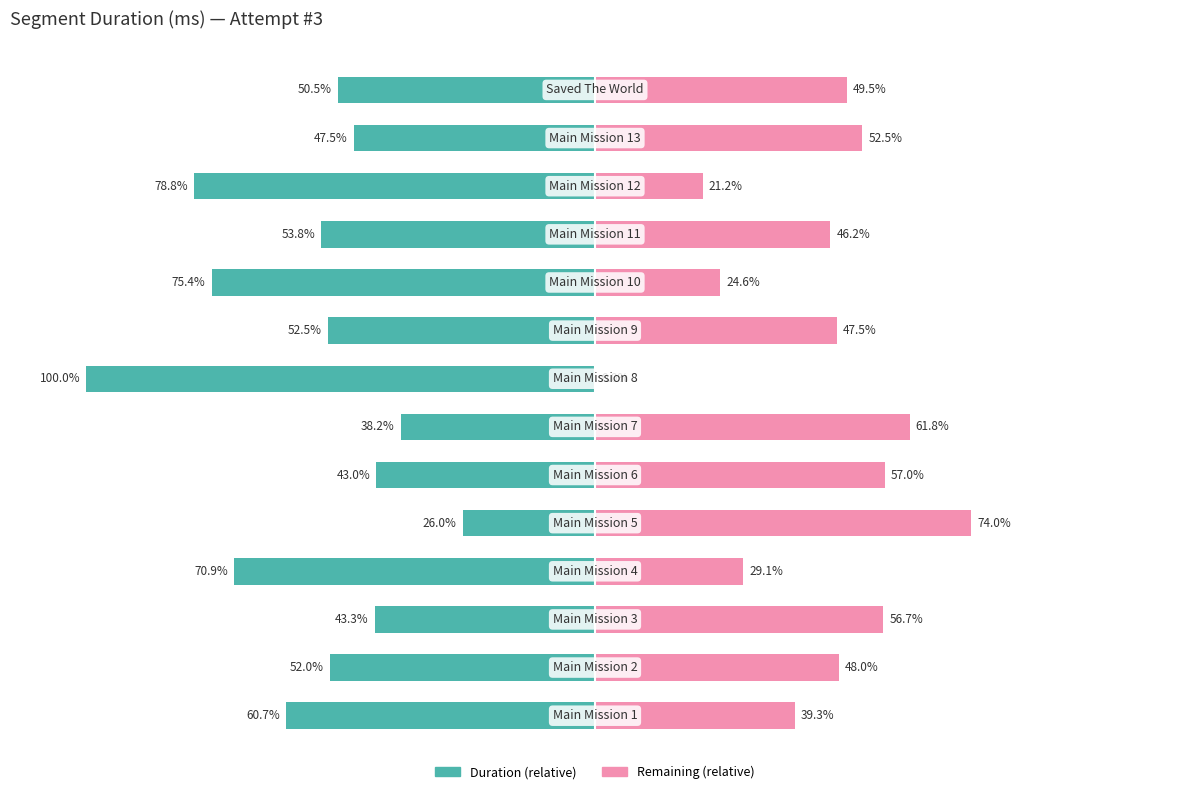

What is the value of the Duration (relative) bar at the 11th from the left?

-53.8